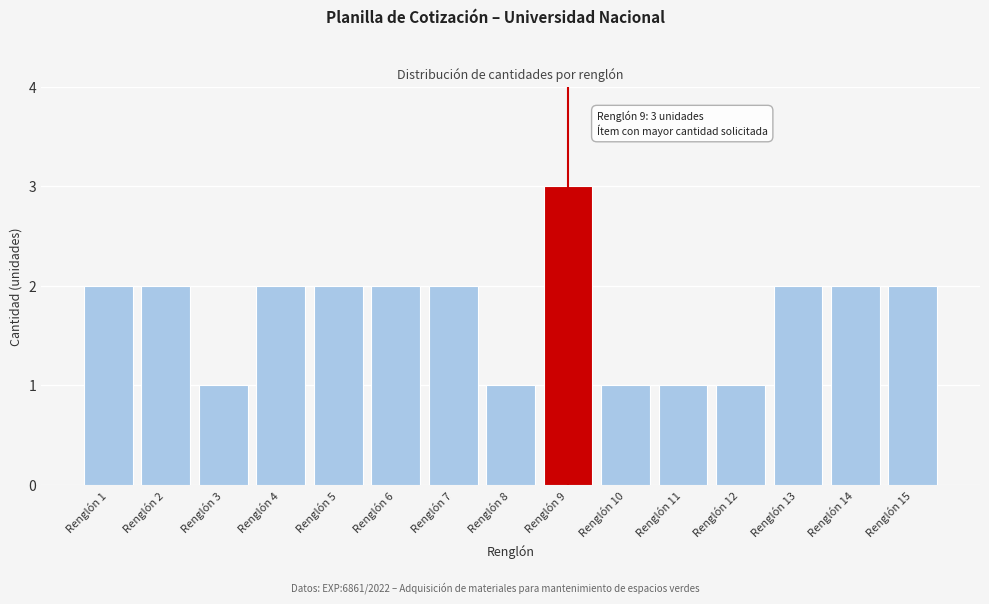

Reading right to left, list all the values displayed in this chart.

2	2	2	1	1	1	3	1	2	2	2	2	1	2	2